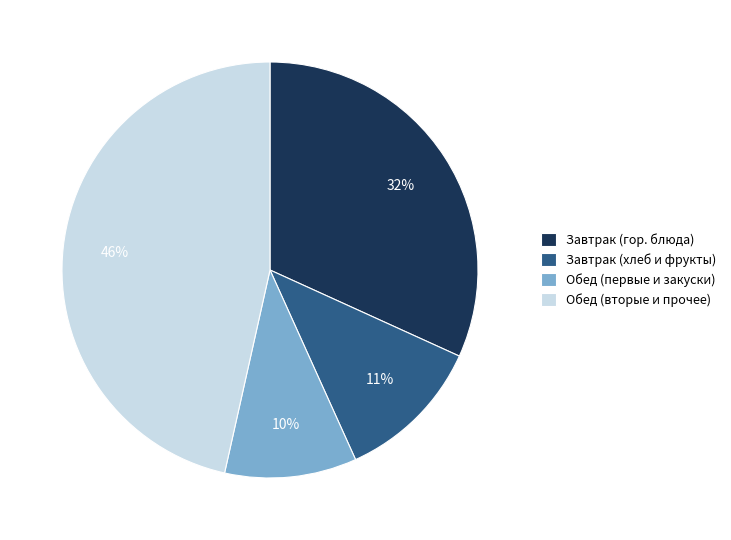

Which category has the smallest portion of the pie?

Обед (первые и закуски)